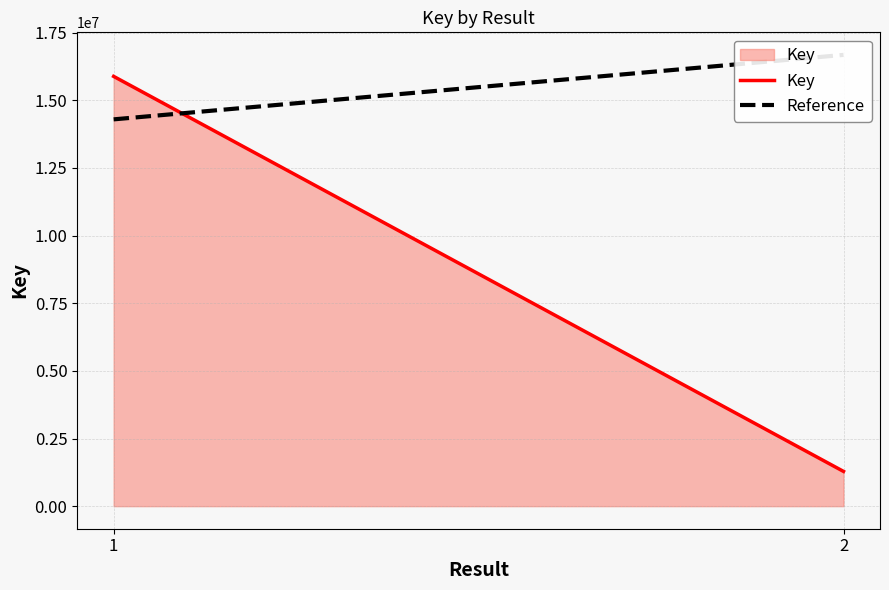

How many categories are shown in the chart?

2